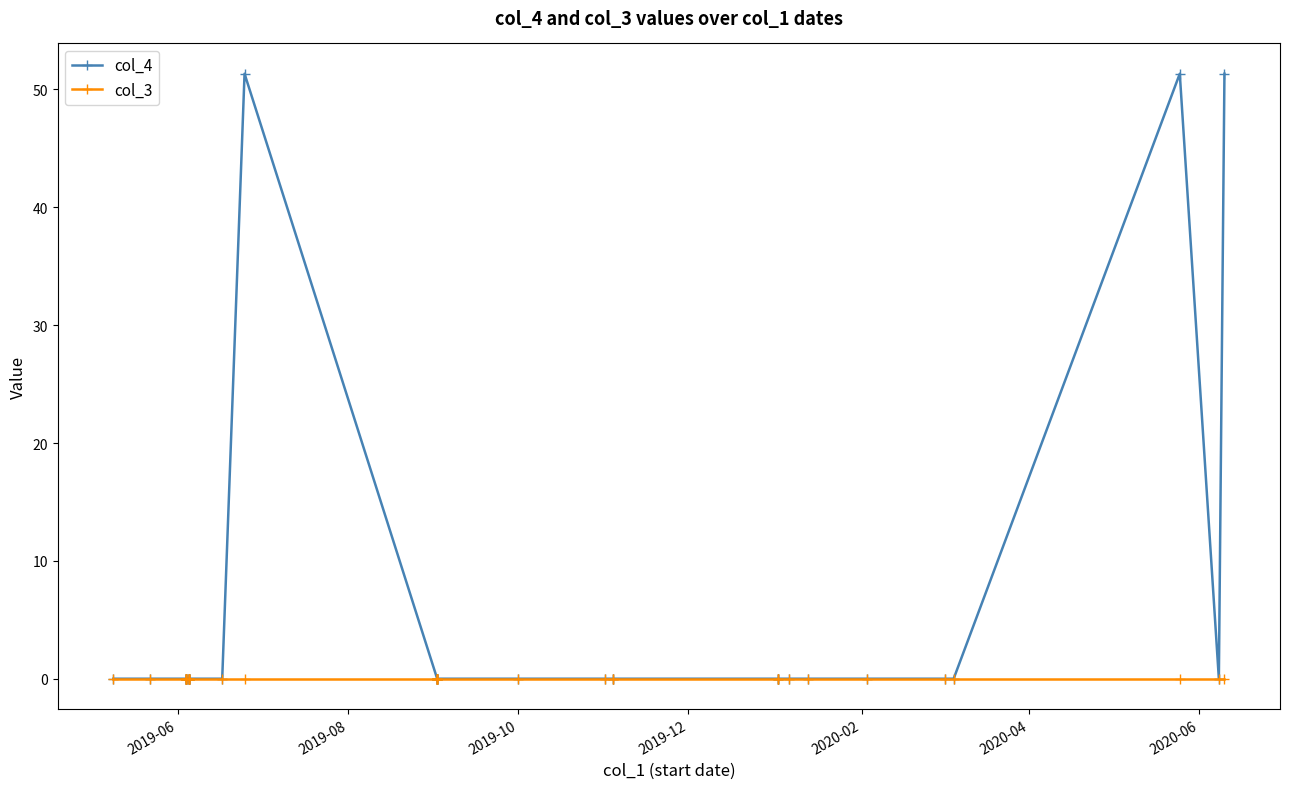

At how many categories does at least one series exceed 13?

3